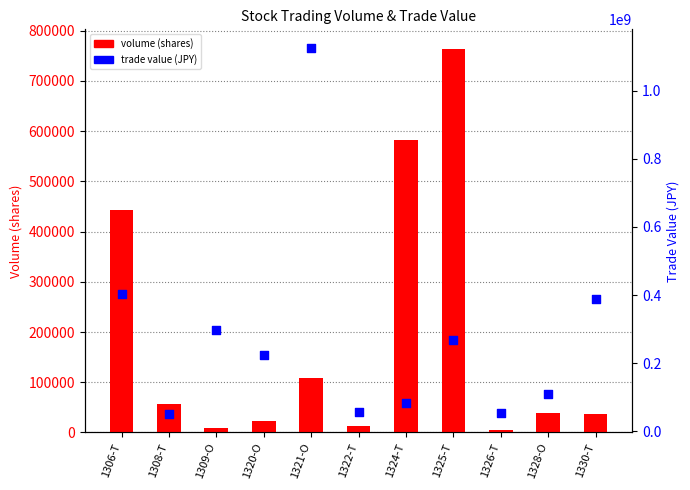

Which series has the largest Y range (max minus min)?

trade value (JPY)